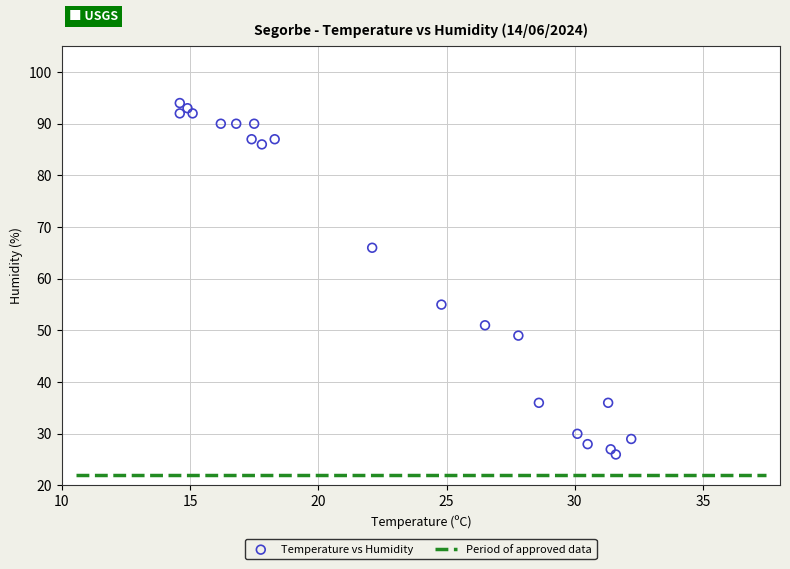

What Y value in the scatter plot is closest to 60?

55